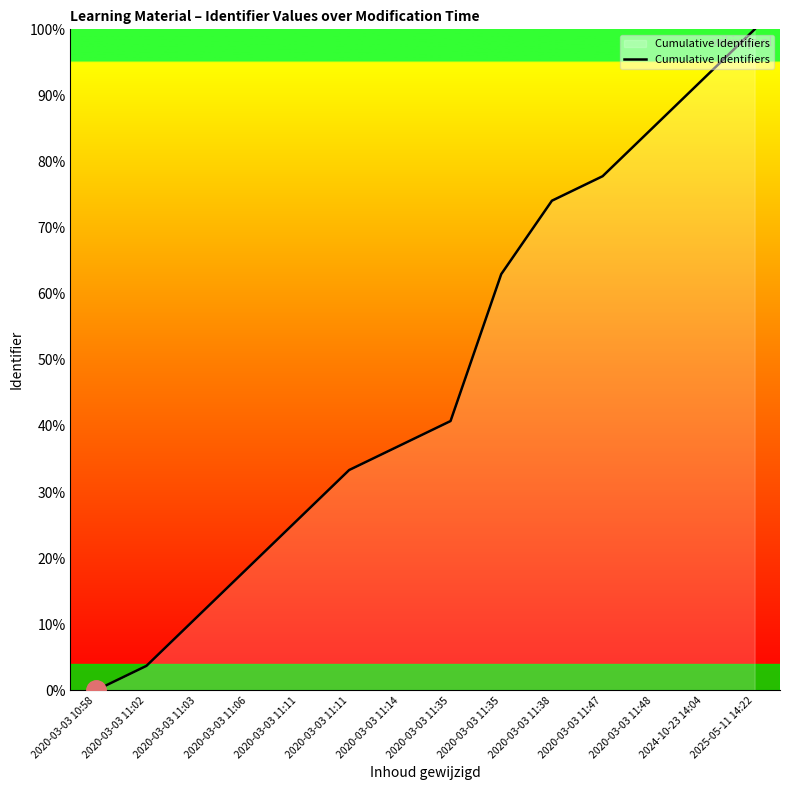

How many lines are shown in the chart?

1